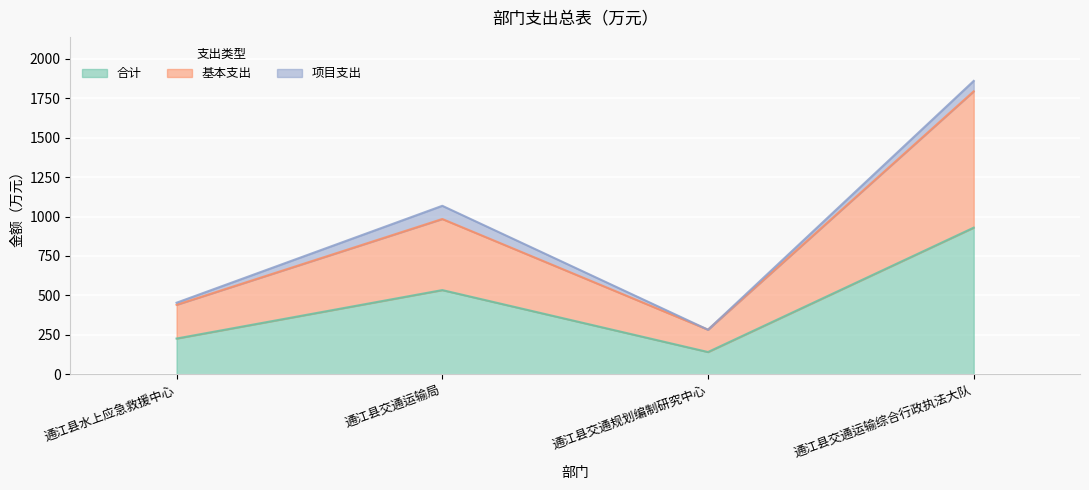

What is the label of the 4th point from the right?

通江县水上应急救援中心